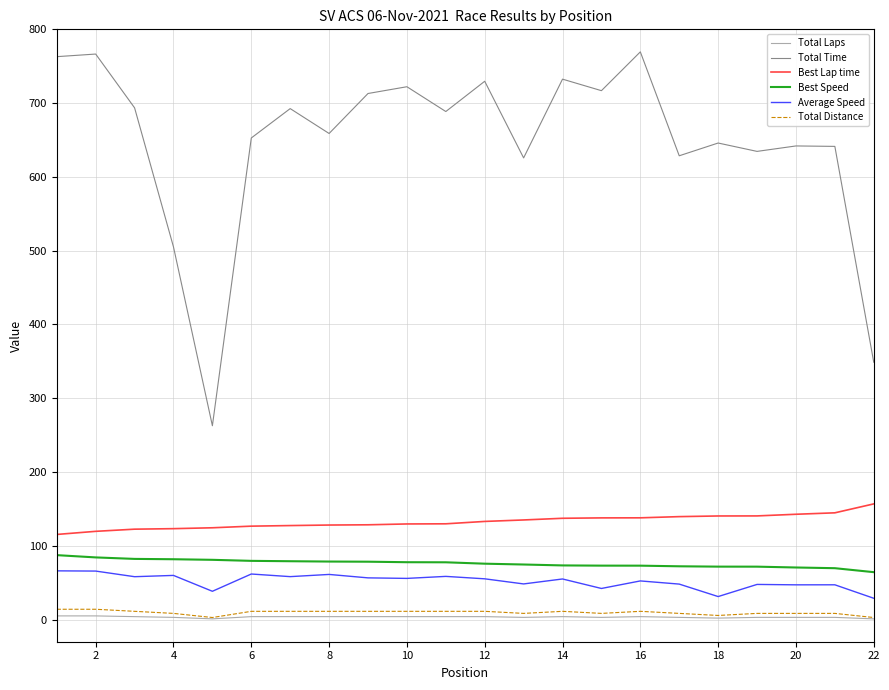

Which series has the largest range (max minus min)?

Total Time